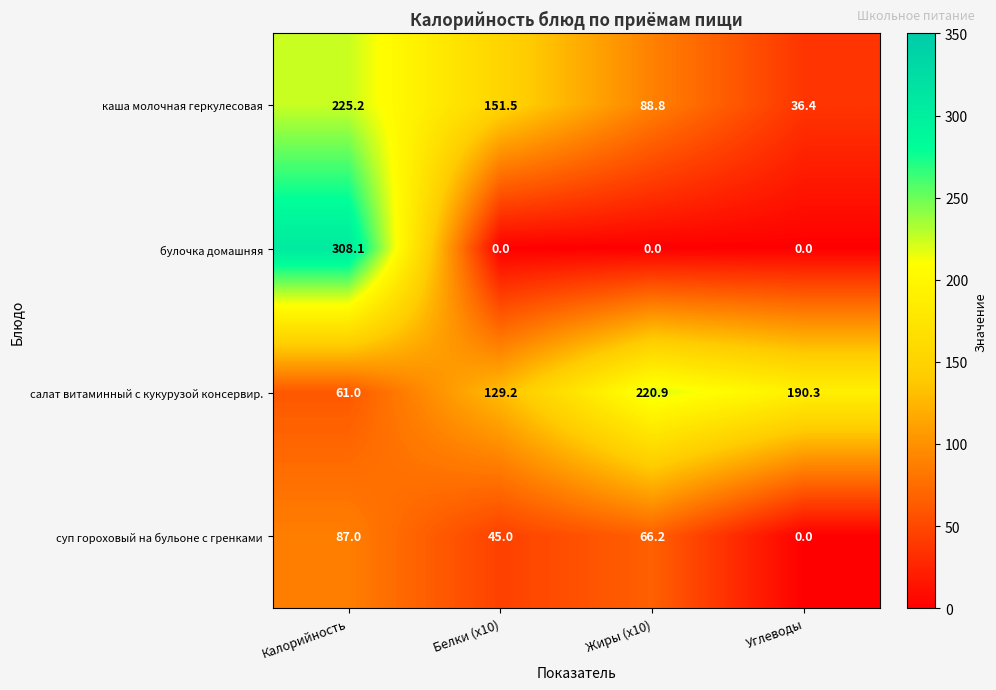

List the labels in order of суп гороховый на бульоне с гренками value, smallest first.

Углеводы, Белки (x10), Жиры (x10), Калорийность